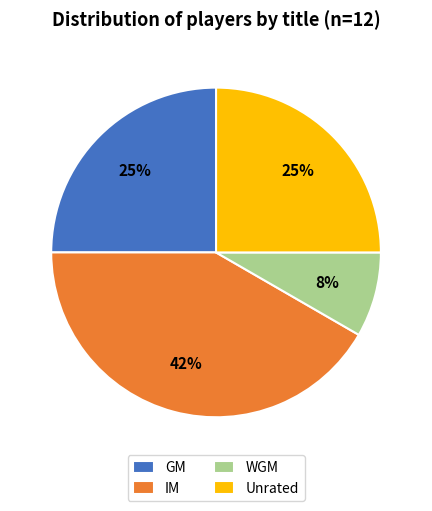

To the nearest percent, what is the difference between the Unrated and IM slice percentages?

17%